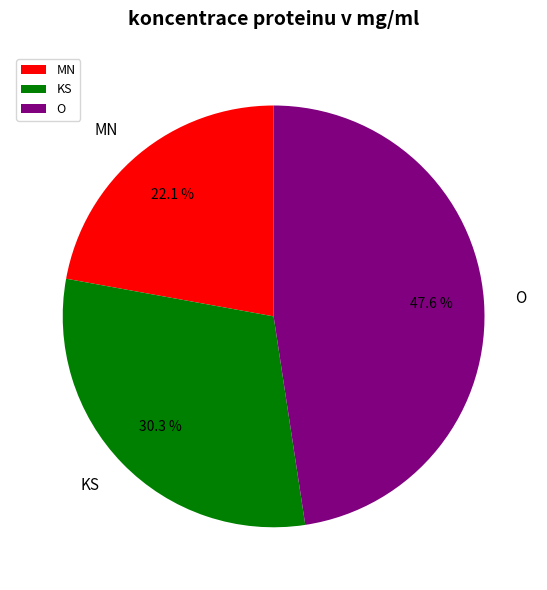

Which slice is the largest?

O